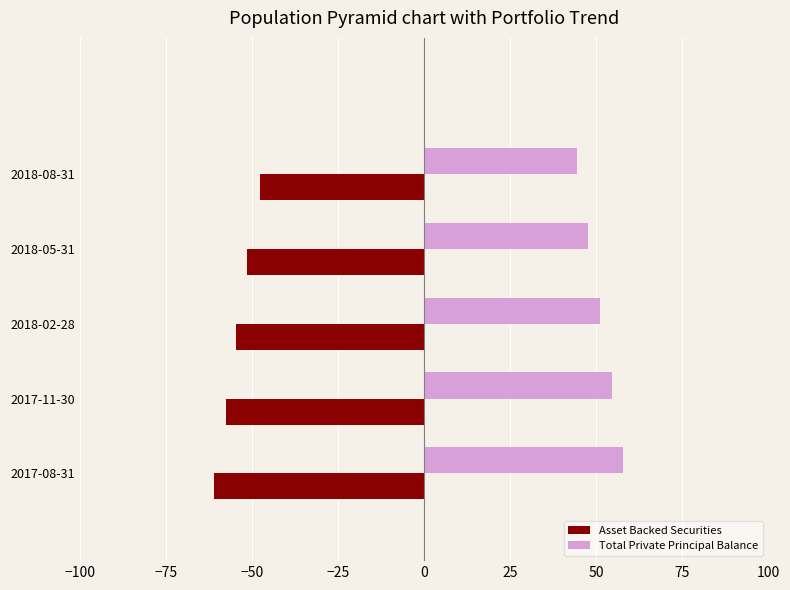

Rank the categories by Asset Backed Securities value from lowest to highest.

2017-08-31, 2017-11-30, 2018-02-28, 2018-05-31, 2018-08-31